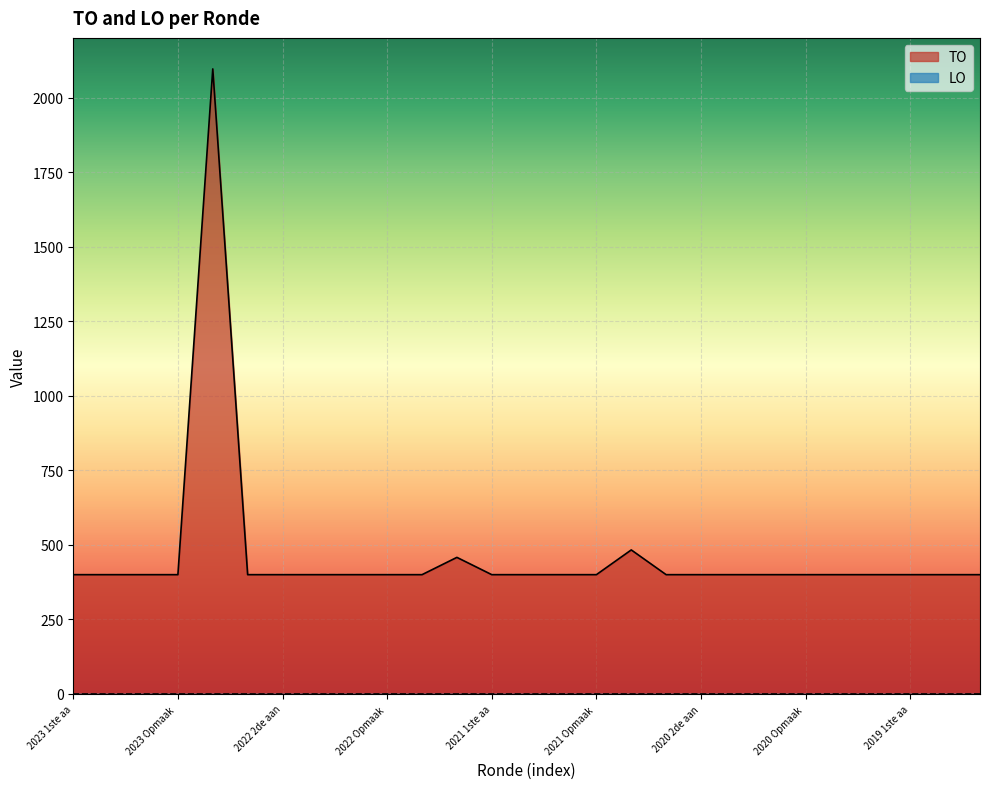

What is the greatest value displayed?

2096